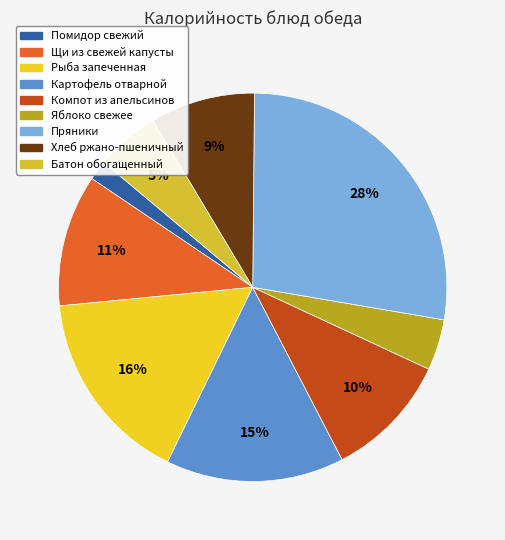

True or false: Батон обогащенный accounts for 1% of the total.

False